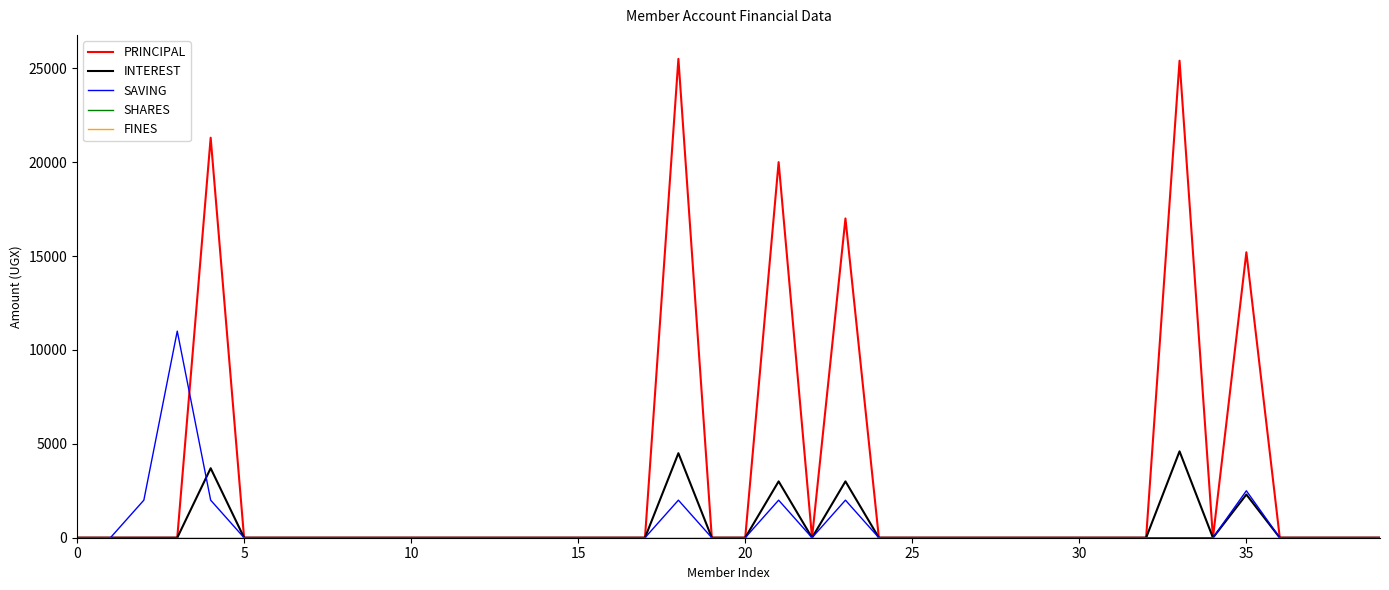

Where is PRINCIPAL nearest to the value 12750?

35